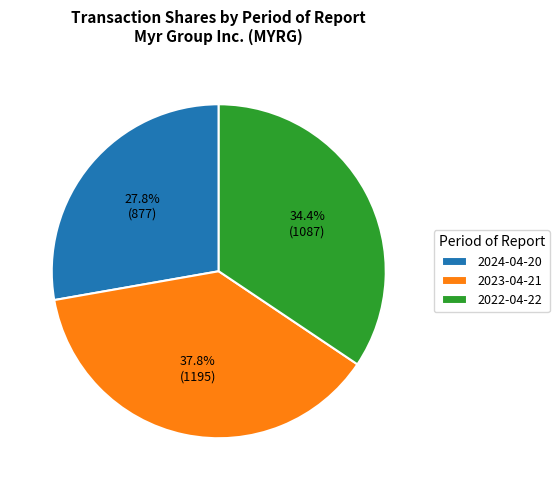

To the nearest percent, what is the combined percentage of 2024-04-20 and 2022-04-22?

62%